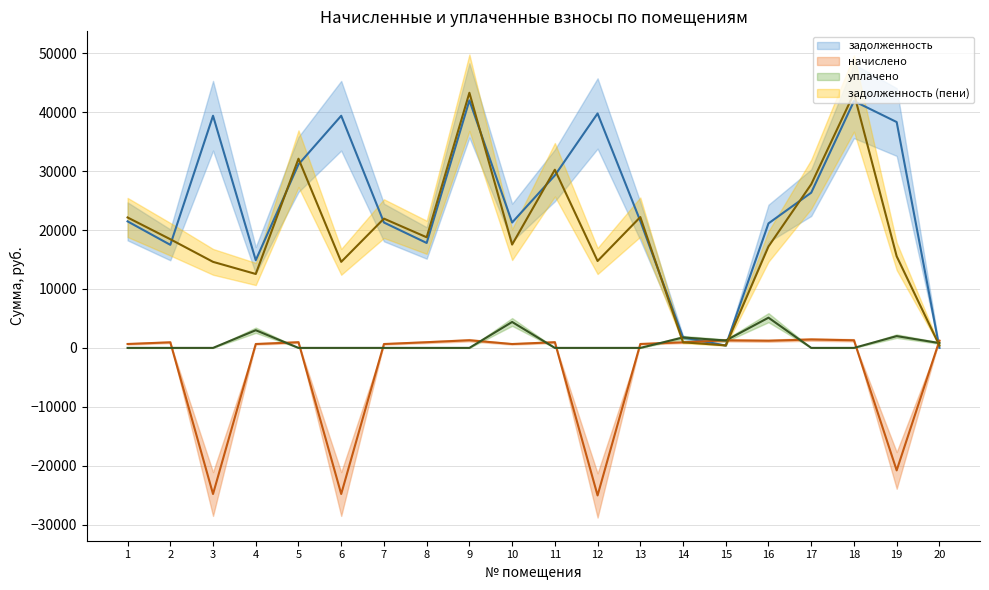

What is the spread (max minus min) of values at 19?

59110.6